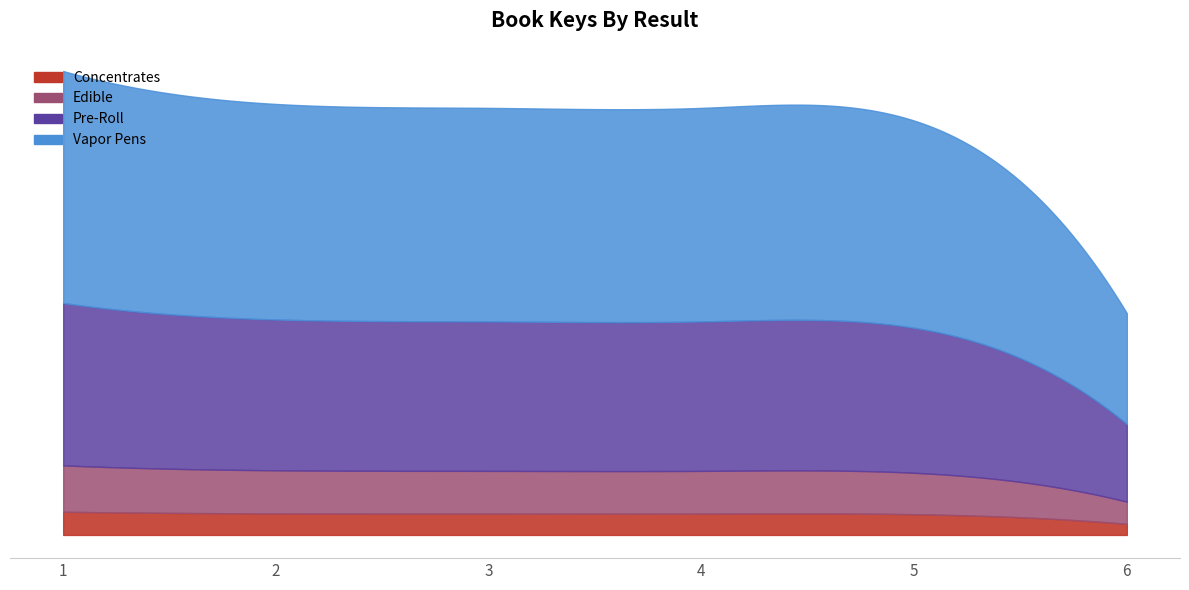

What is the value of the 5th point from the left?

187582704